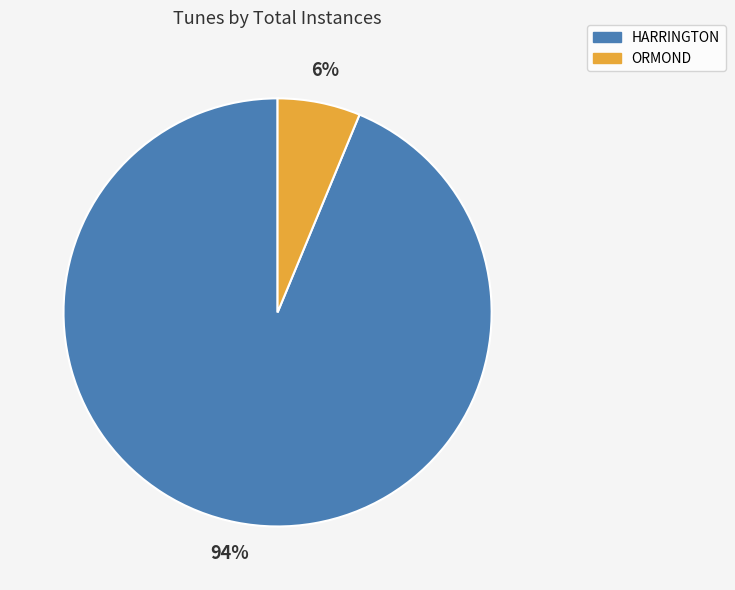

Combined, do HARRINGTON and ORMOND account for over 50%?

Yes